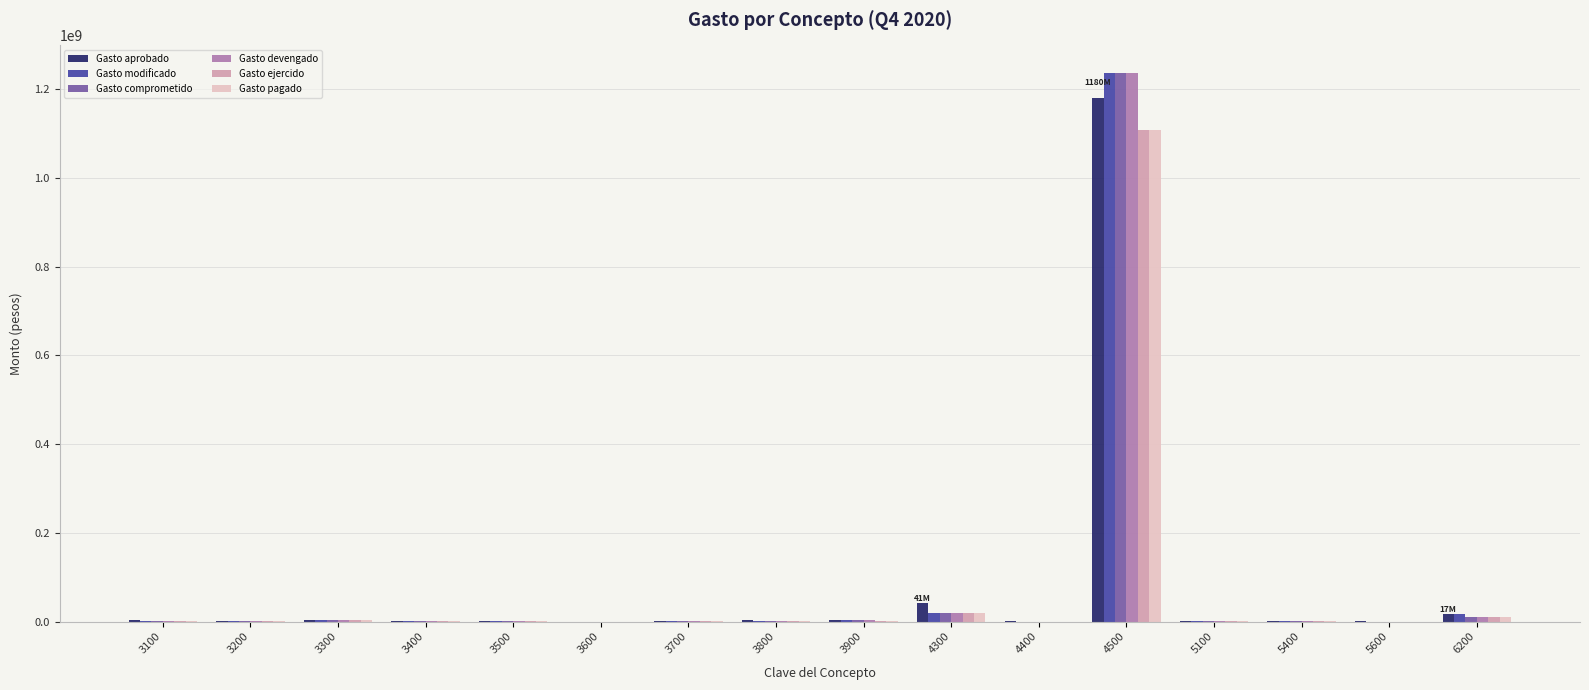

The value of Gasto comprometido at 4400 is -575222544.0. True or false?

False